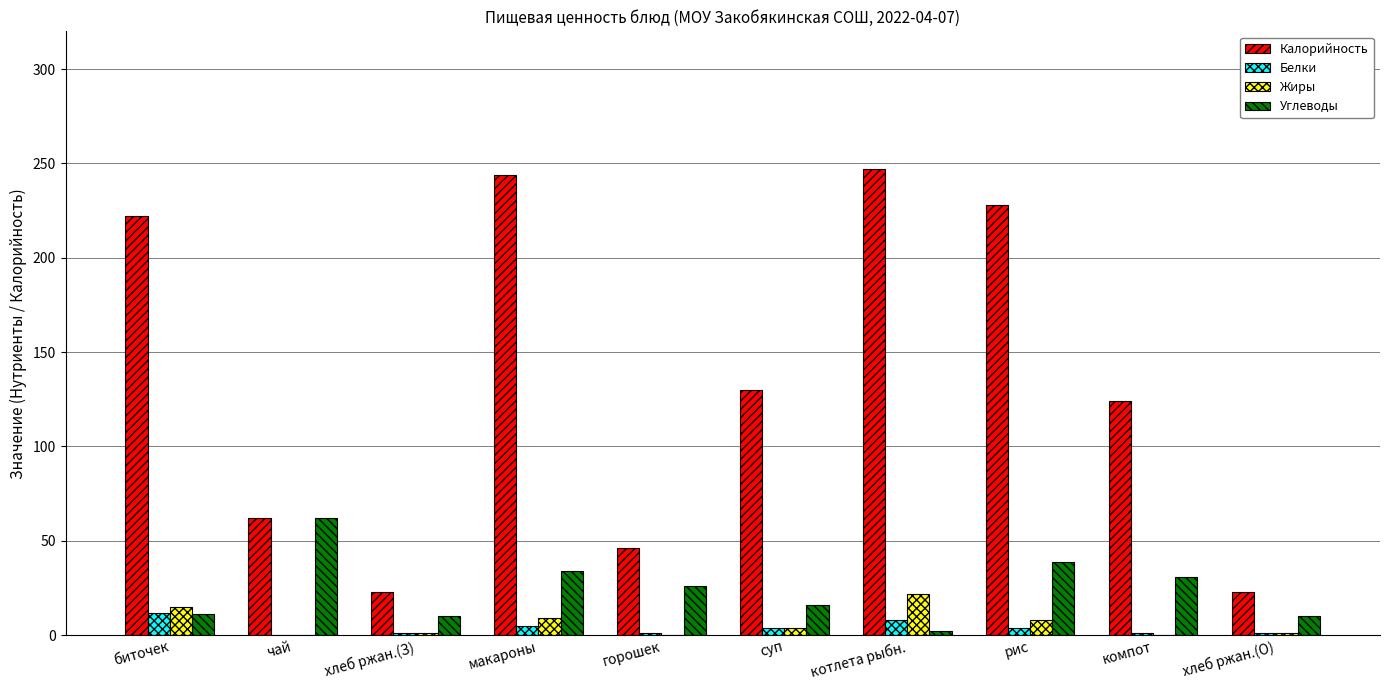

What is the sum of all Белки values?

37